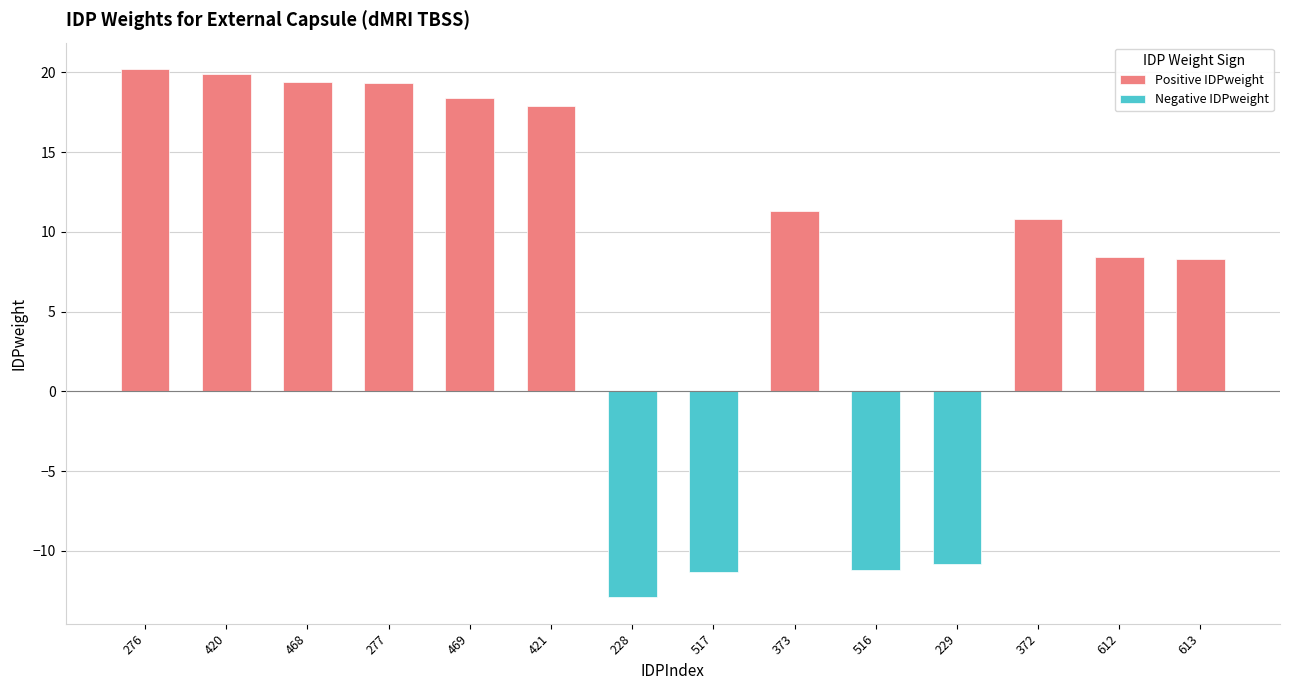

Where is Negative IDPweight nearest to the value -6?

229